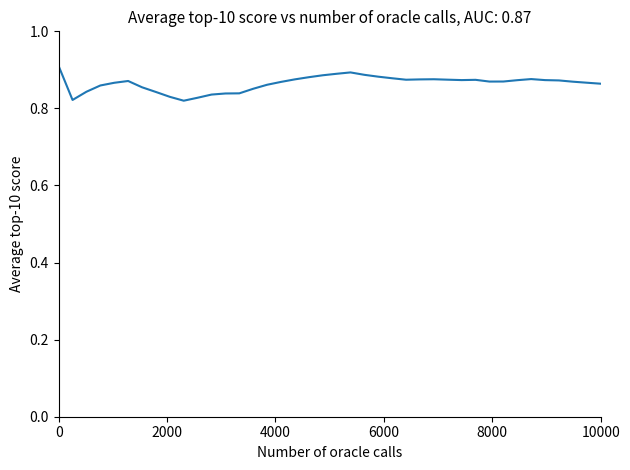

Reading left to right, extract all data points from this chart.

0.9	0.8	0.8	0.9	0.9	0.9	0.9	0.8	0.8	0.8	0.8	0.8	0.8	0.8	0.9	0.9	0.9	0.9	0.9	0.9	0.9	0.9	0.9	0.9	0.9	0.9	0.9	0.9	0.9	0.9	0.9	0.9	0.9	0.9	0.9	0.9	0.9	0.9	0.9	0.9